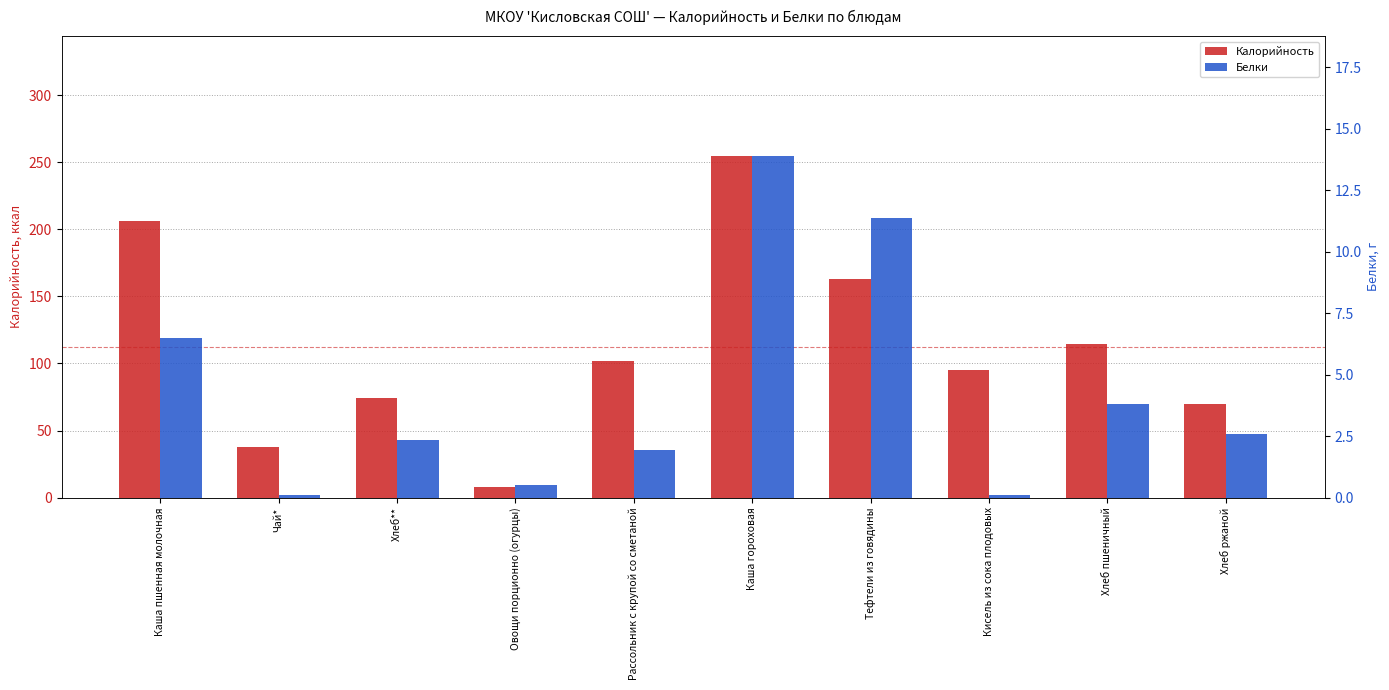

What is the value of the Белки bar at the 9th from the left?

3.8